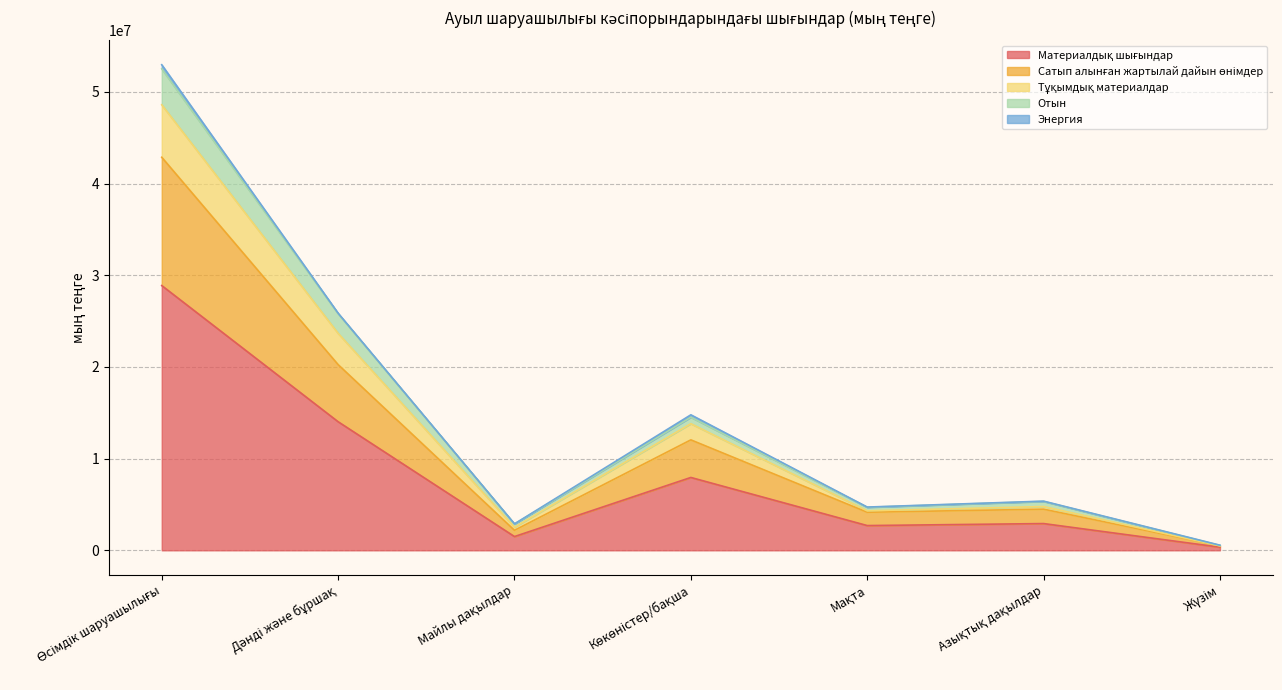

What is the greatest value displayed?

52958045